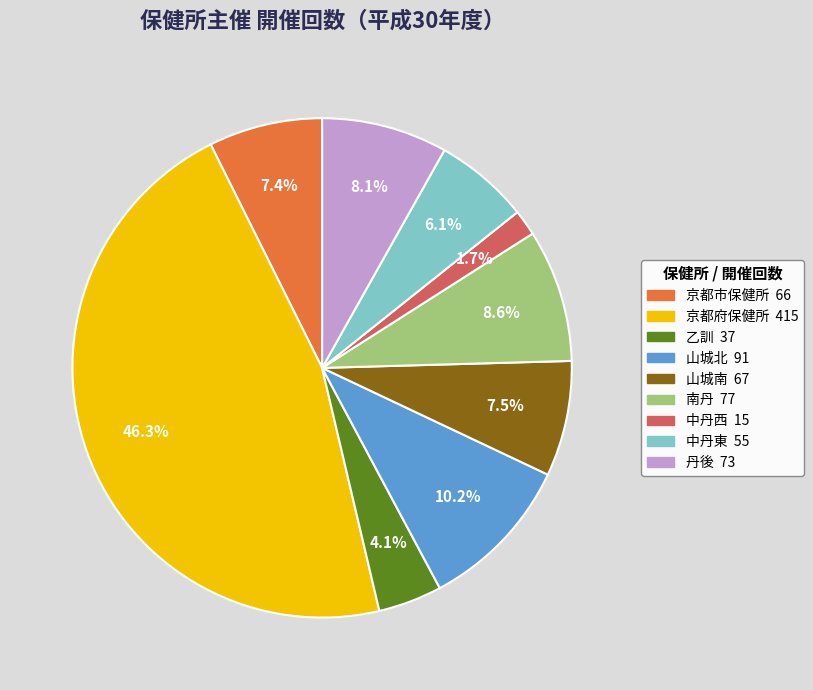

To the nearest percent, what is the average slice percentage?

11%